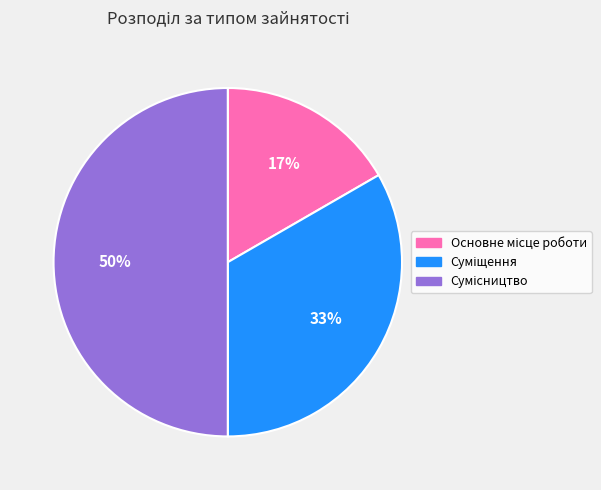

To the nearest percent, what is the average slice percentage?

33%